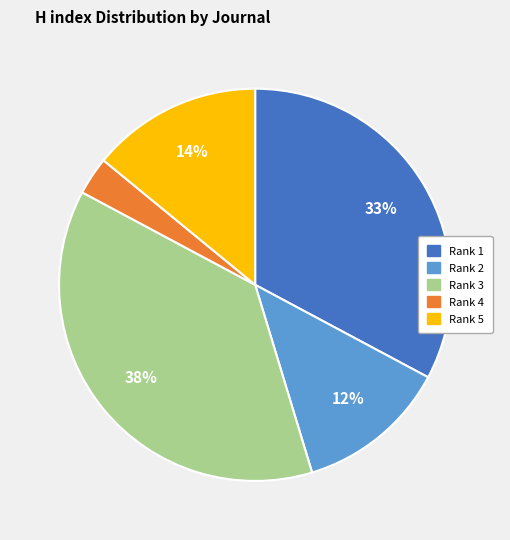

The Rank 3 slice represents 38% of the pie. True or false?

True